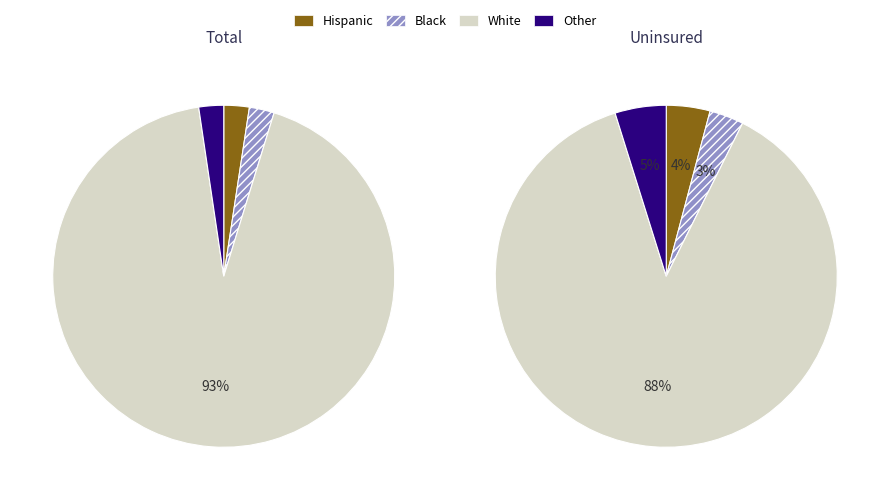

Is there a majority slice in this chart?

Yes